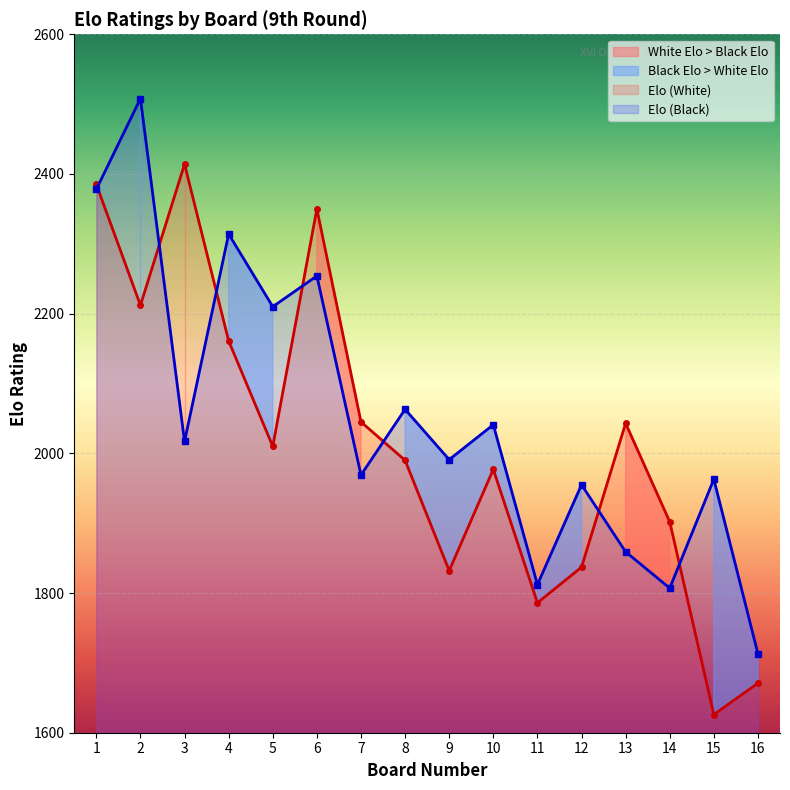

Is this an area chart (filled region under the line)?

No